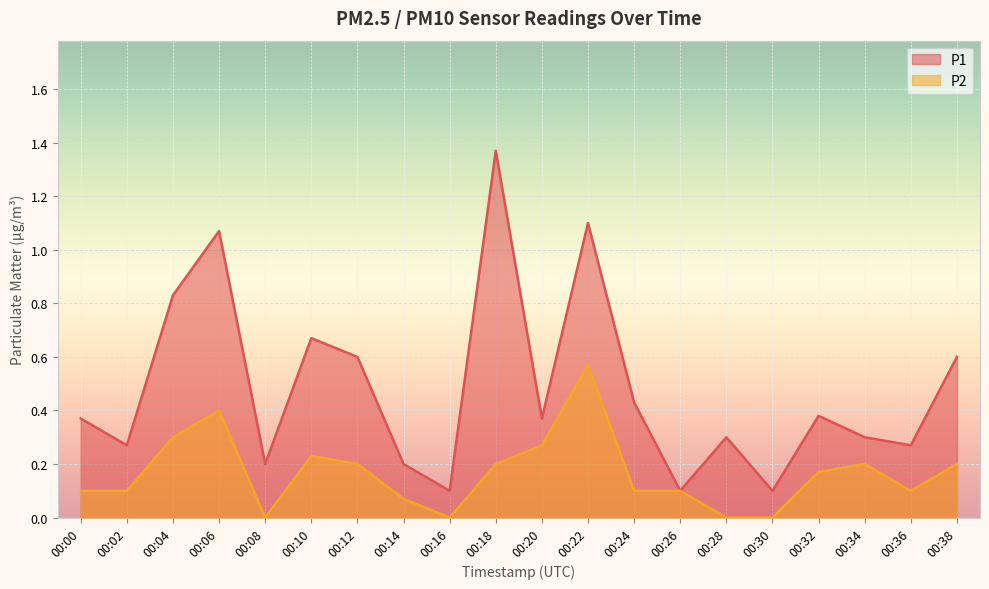

True or false: P2 and P1 intersect in this chart.

False